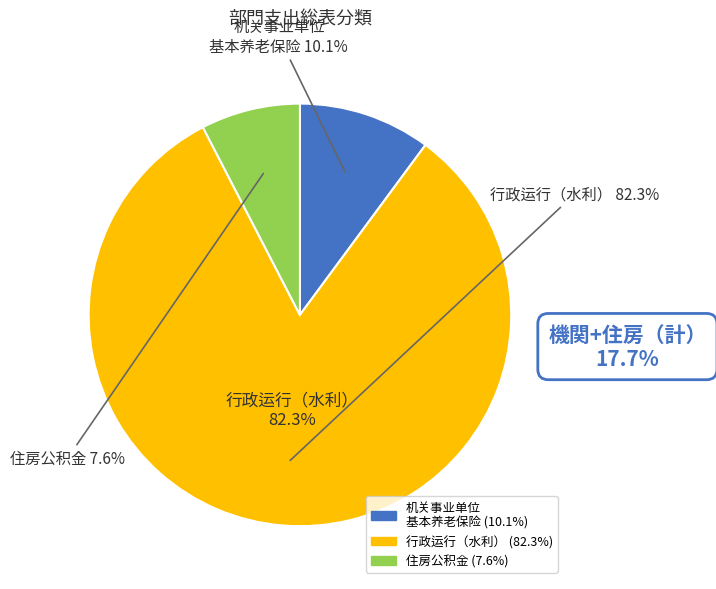

How many slices are in this pie chart?

3